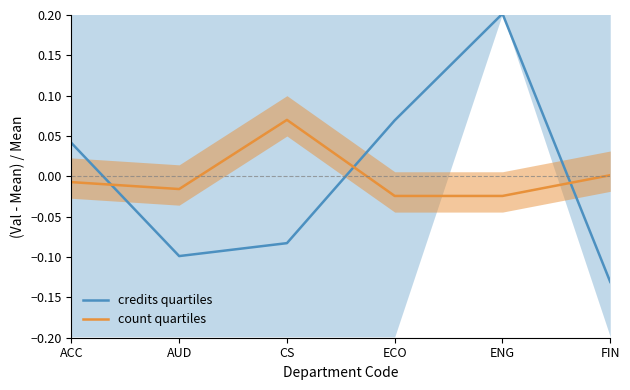

The credits quartiles series shows -0.1 at CS. True or false?

True